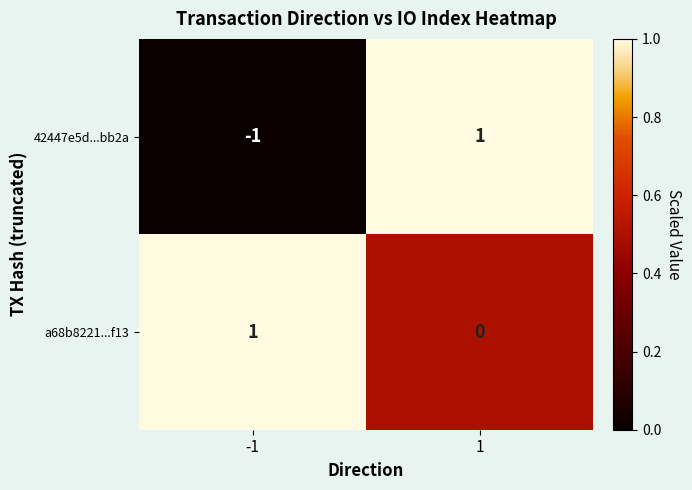

At which category does the chart reach its minimum across all series?

-1